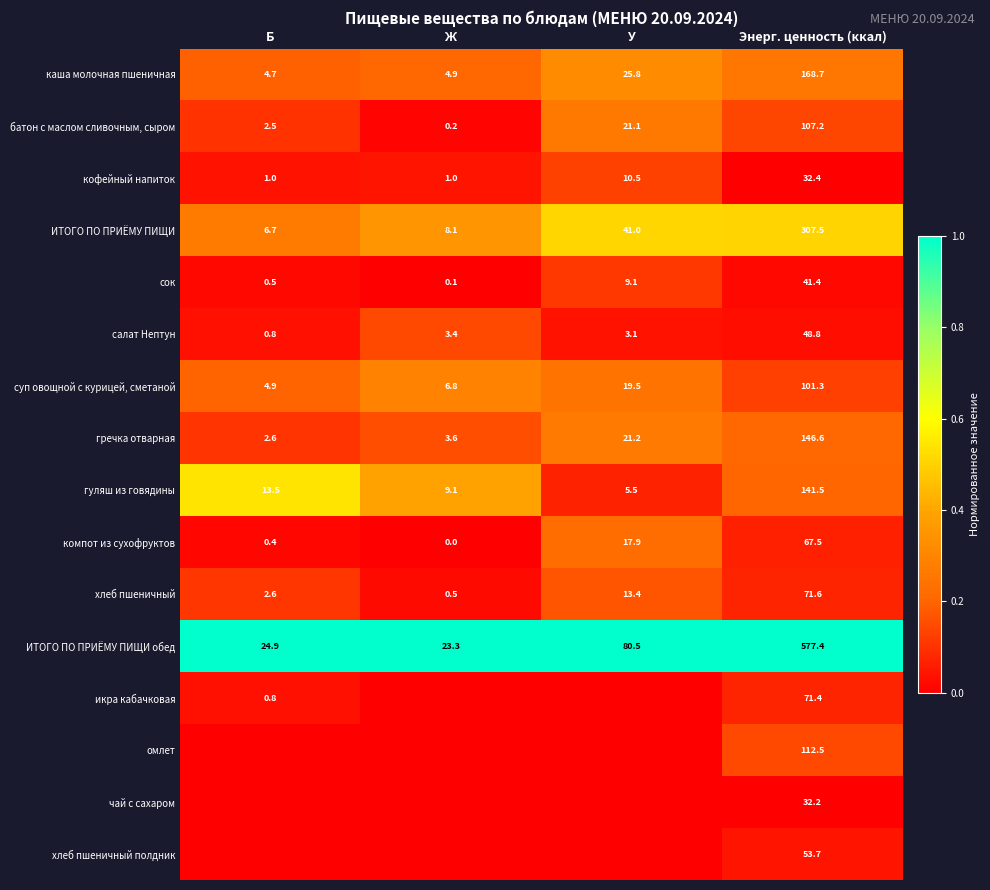

Which category has the lowest value in the хлеб пшеничный series?

Ж